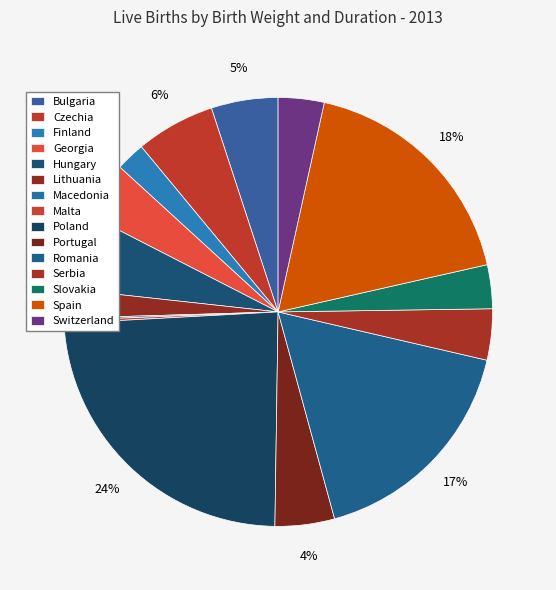

Does any single category account for the majority?

No